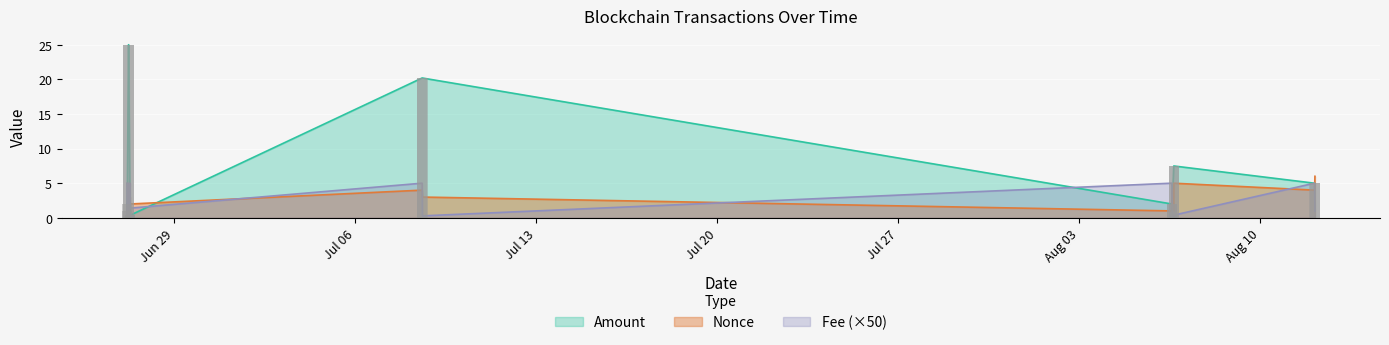

Which label corresponds to the smallest value in the chart?

2021-06-27 04:33:00